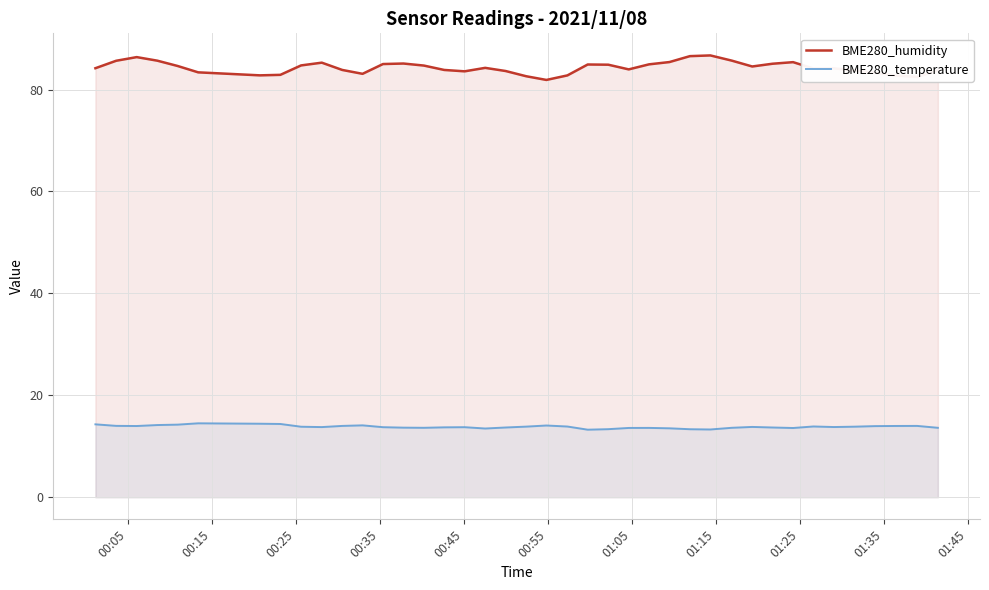

What is the minimum value shown in the chart?

13.3